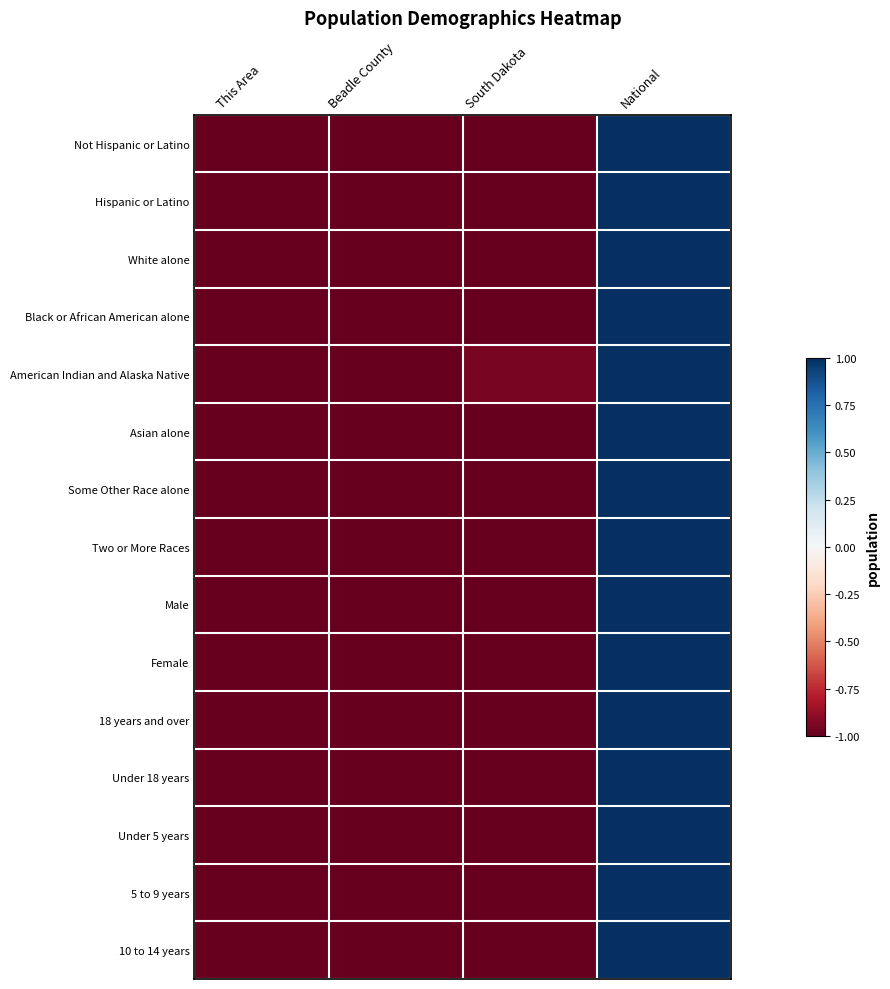

At how many categories does at least one series exceed 0?

1